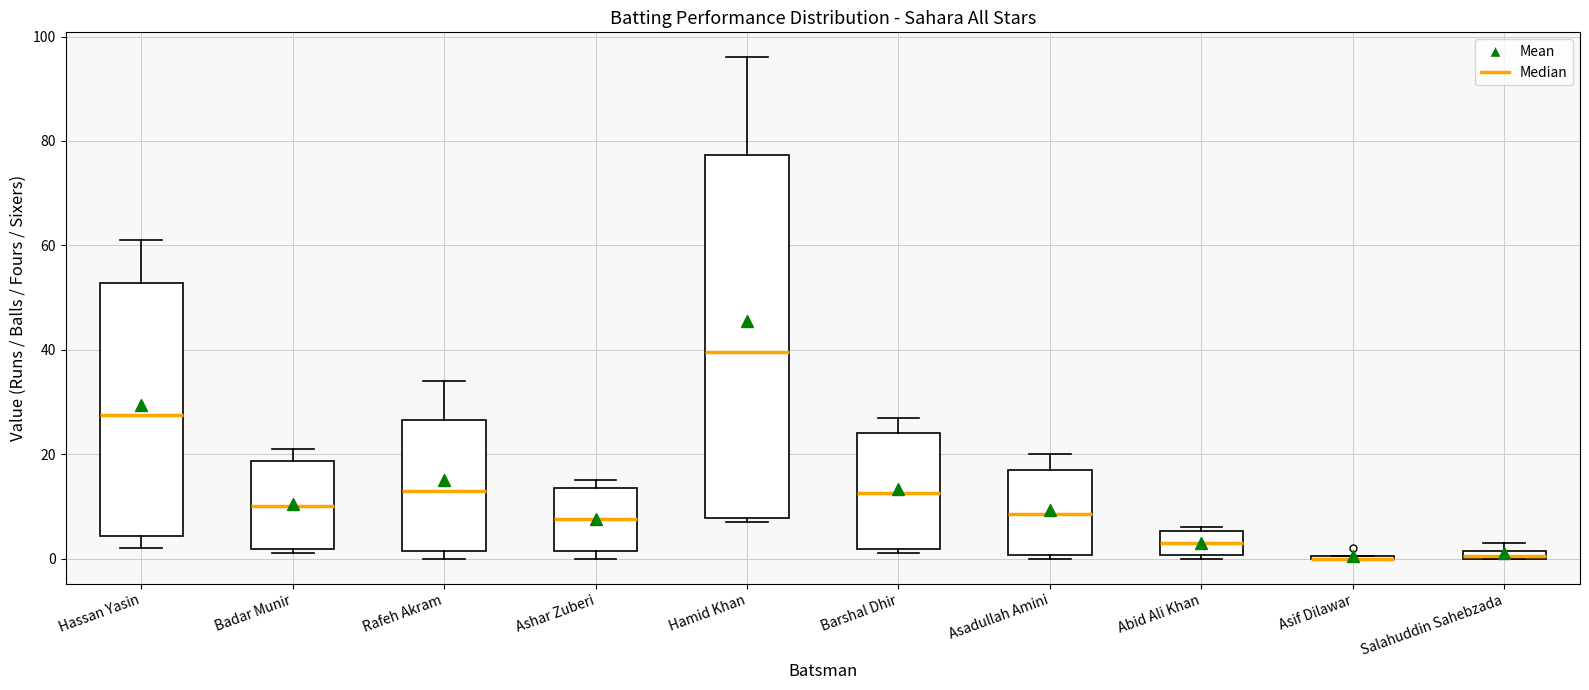

Comparing the boxes themselves (not the whiskers), which one is the tallest?

Hamid Khan